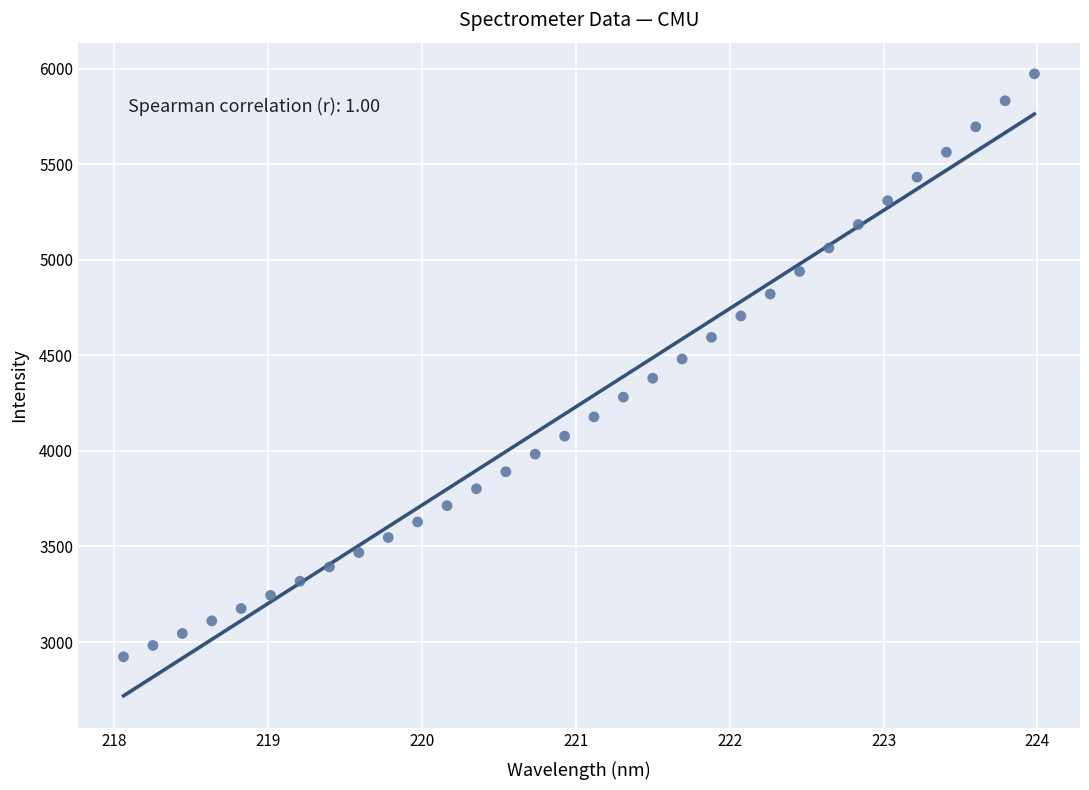

What is the range of X values (max minus min)?

5.9